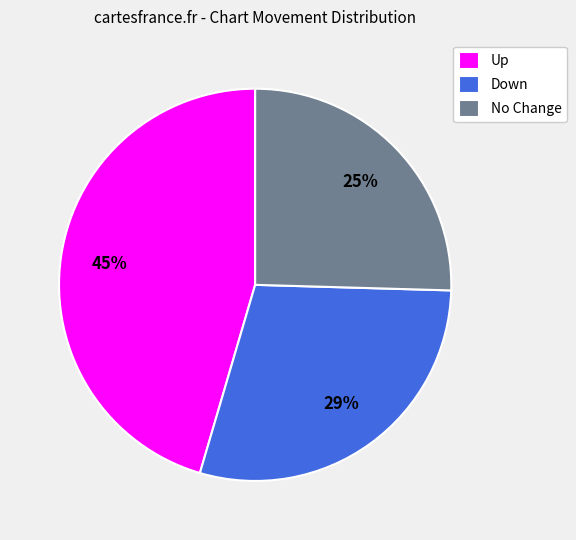

Count the number of slices in the pie.

3